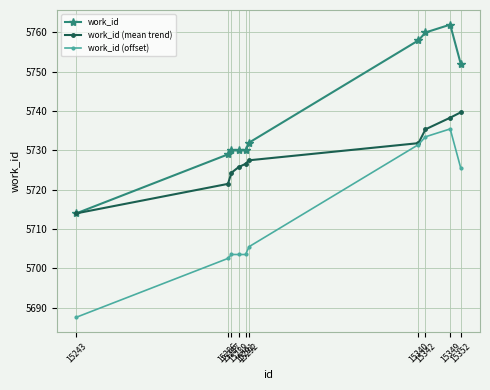

At which label does work_id (offset) reach its peak?

15349